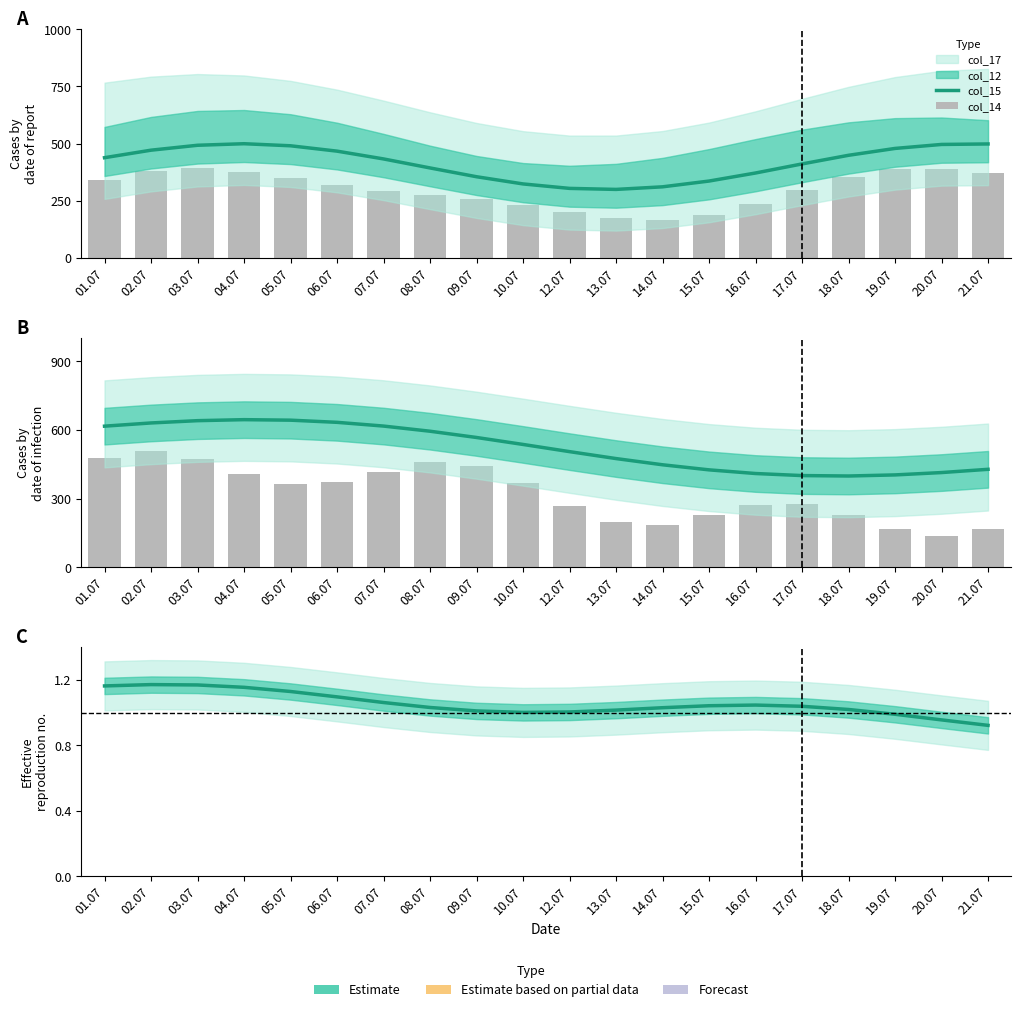

What is the difference between the col_15 values at 16.07 and 09.07?

157.4